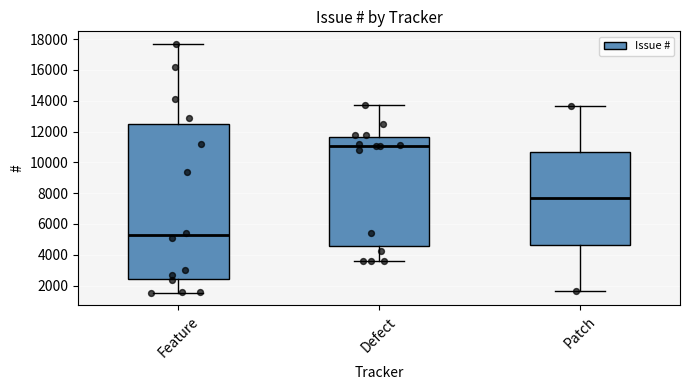

Where is the lower edge of the box for Defect on the y-axis? The values are not printed on the chart, so give them approximately, as read against the axis.

4600